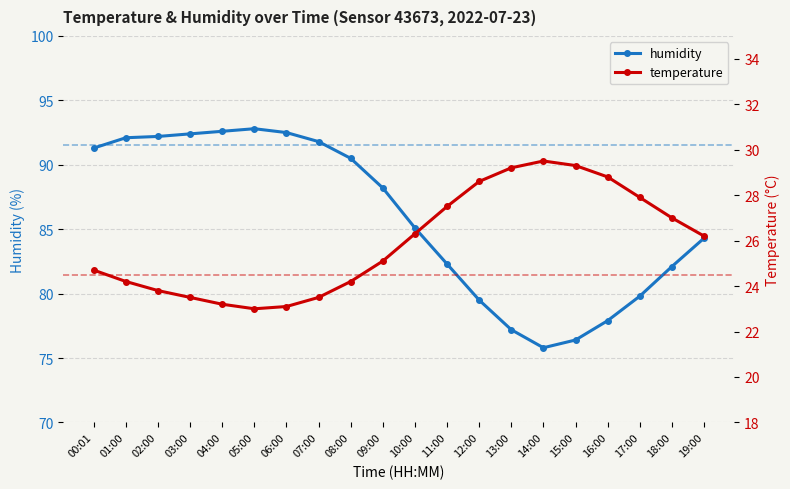

The value of humidity at 00:01 is 91.3. True or false?

True